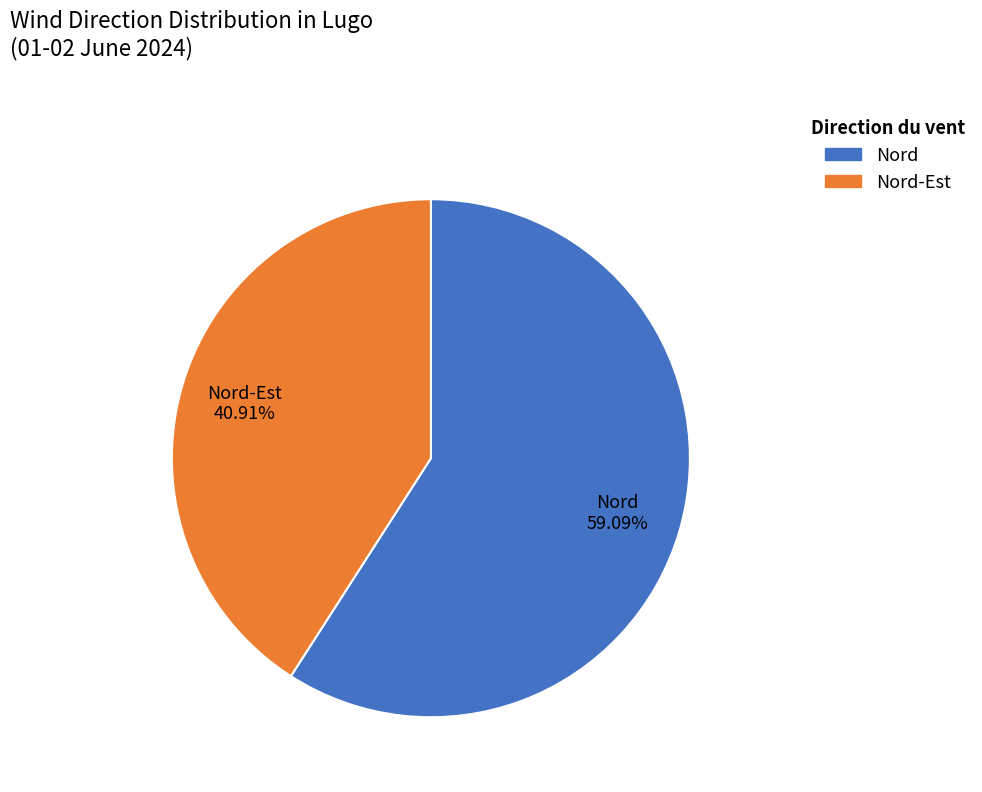

Is there any slice that represents more than half of the pie?

Yes